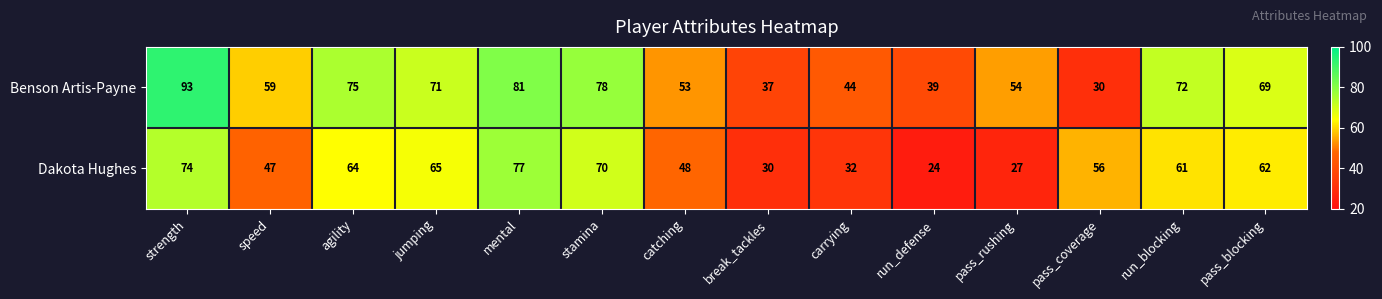

Rank the series by their maximum value, from lowest to highest.

Dakota Hughes, Benson Artis-Payne